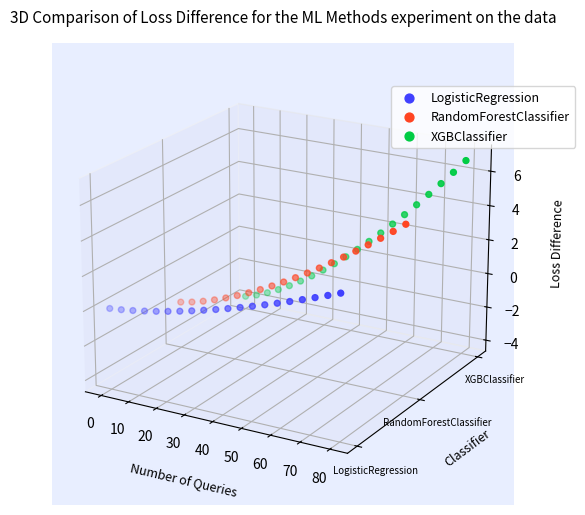

Which series contains the lowest Y value?

LogisticRegression